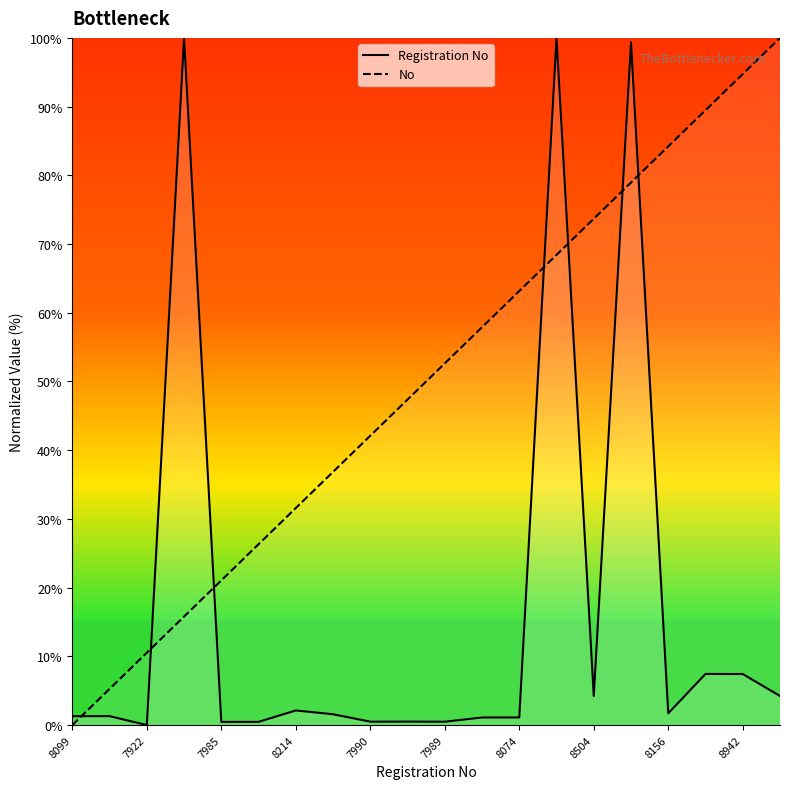

What is the difference between the maximum and minimum values in the No series?

100.0